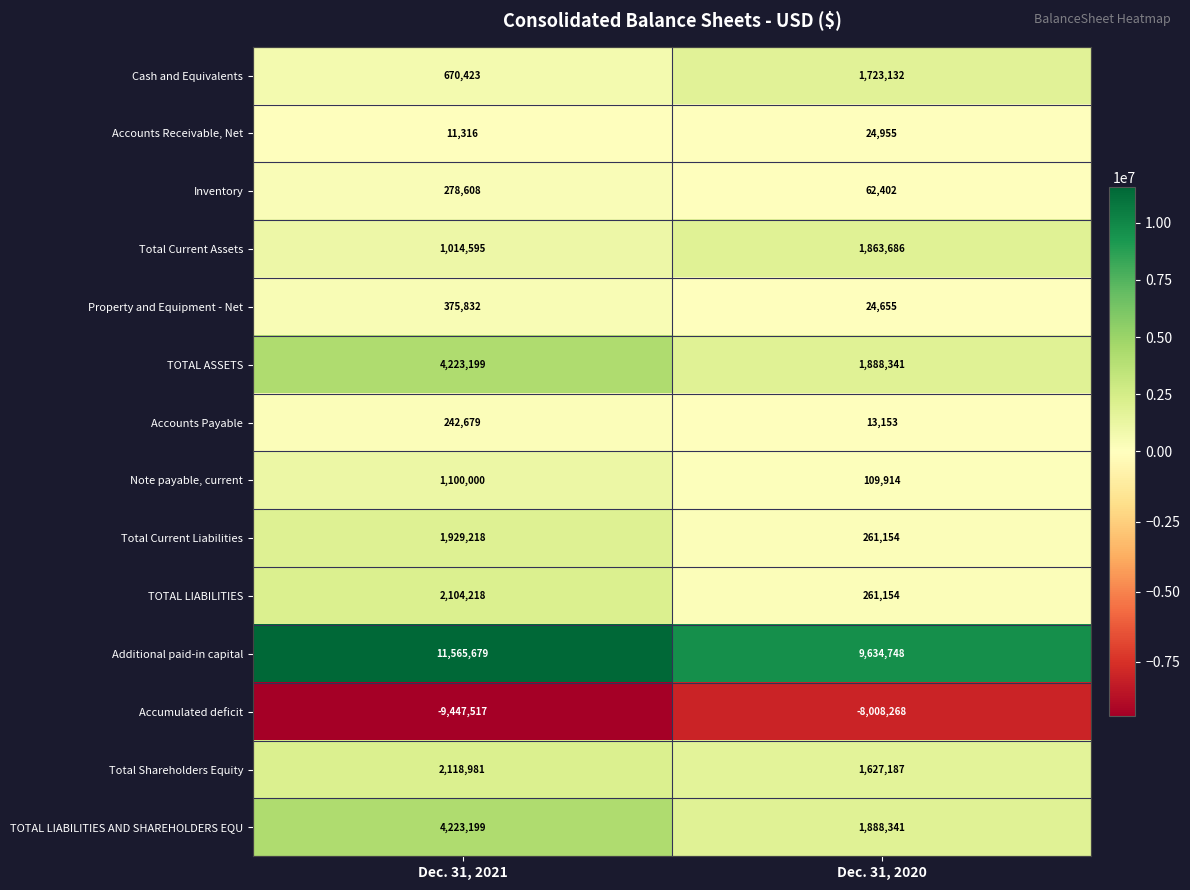

What is the total value across all series at Dec. 31, 2021?

20410430